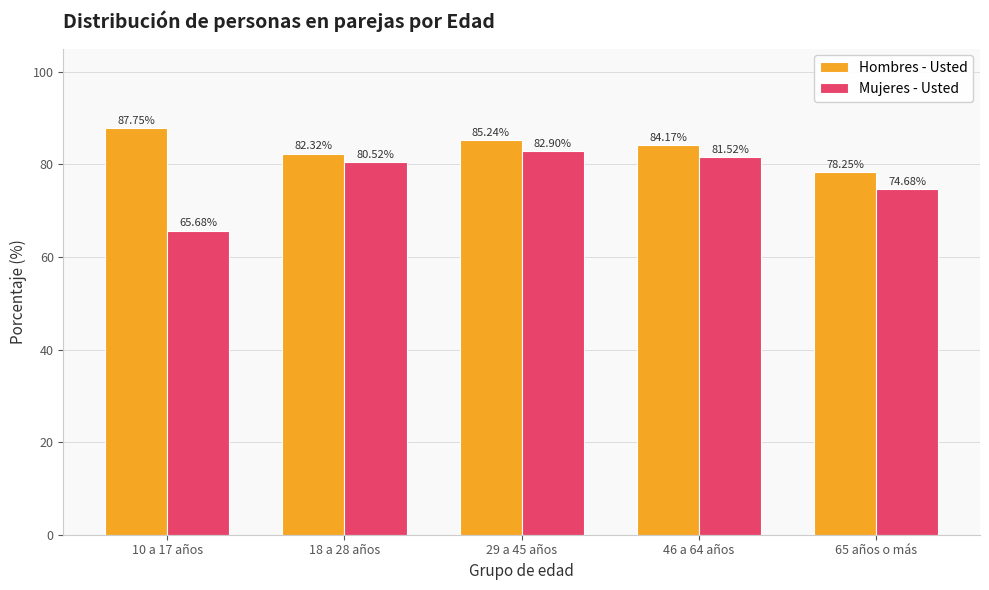

At 65 años o más, list the series in order from largest to smallest.

Hombres - Usted, Mujeres - Usted